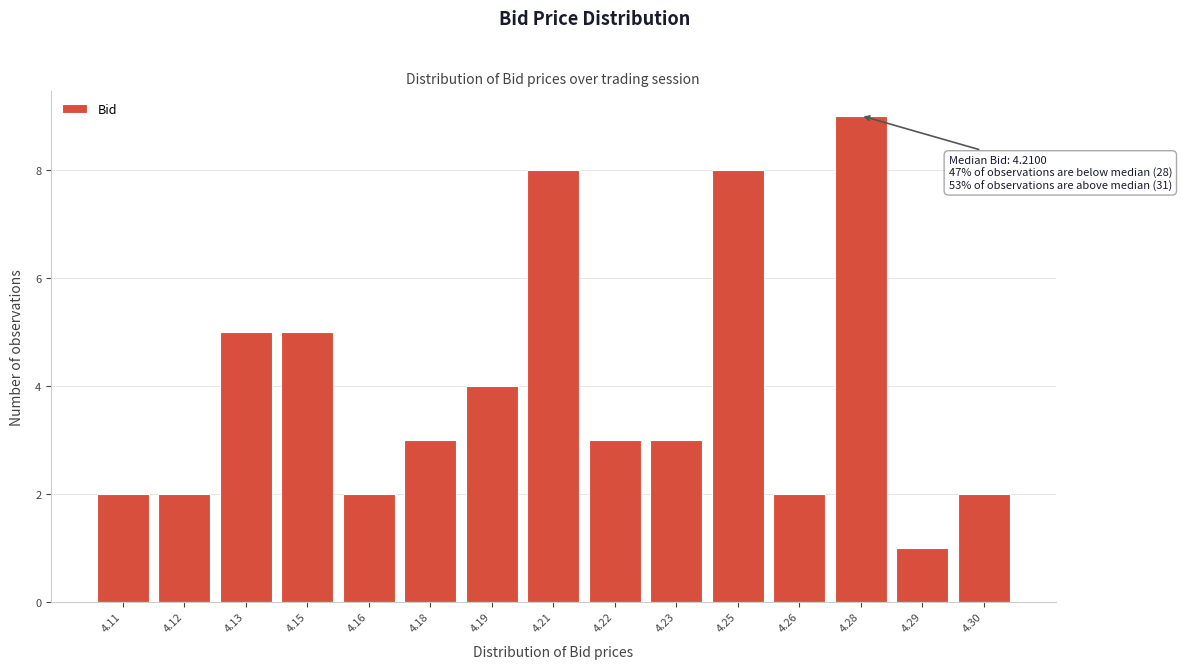

Reading right to left, what are all the values shown in this chart?

2	1	9	2	8	3	3	8	4	3	2	5	5	2	2